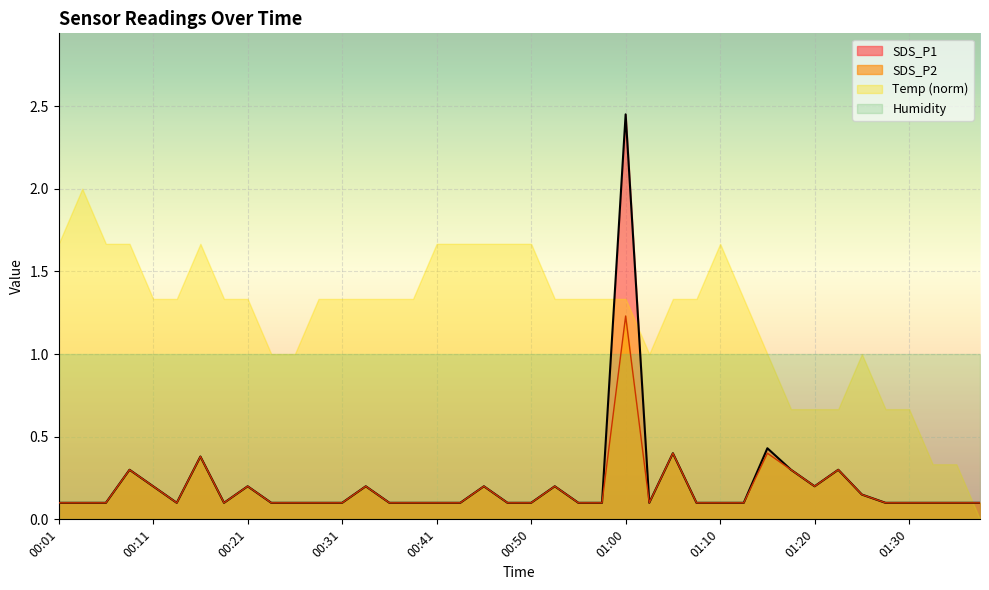

In SDS_P1, how many points are higher than both neighbors (excluding endpoints)?

10